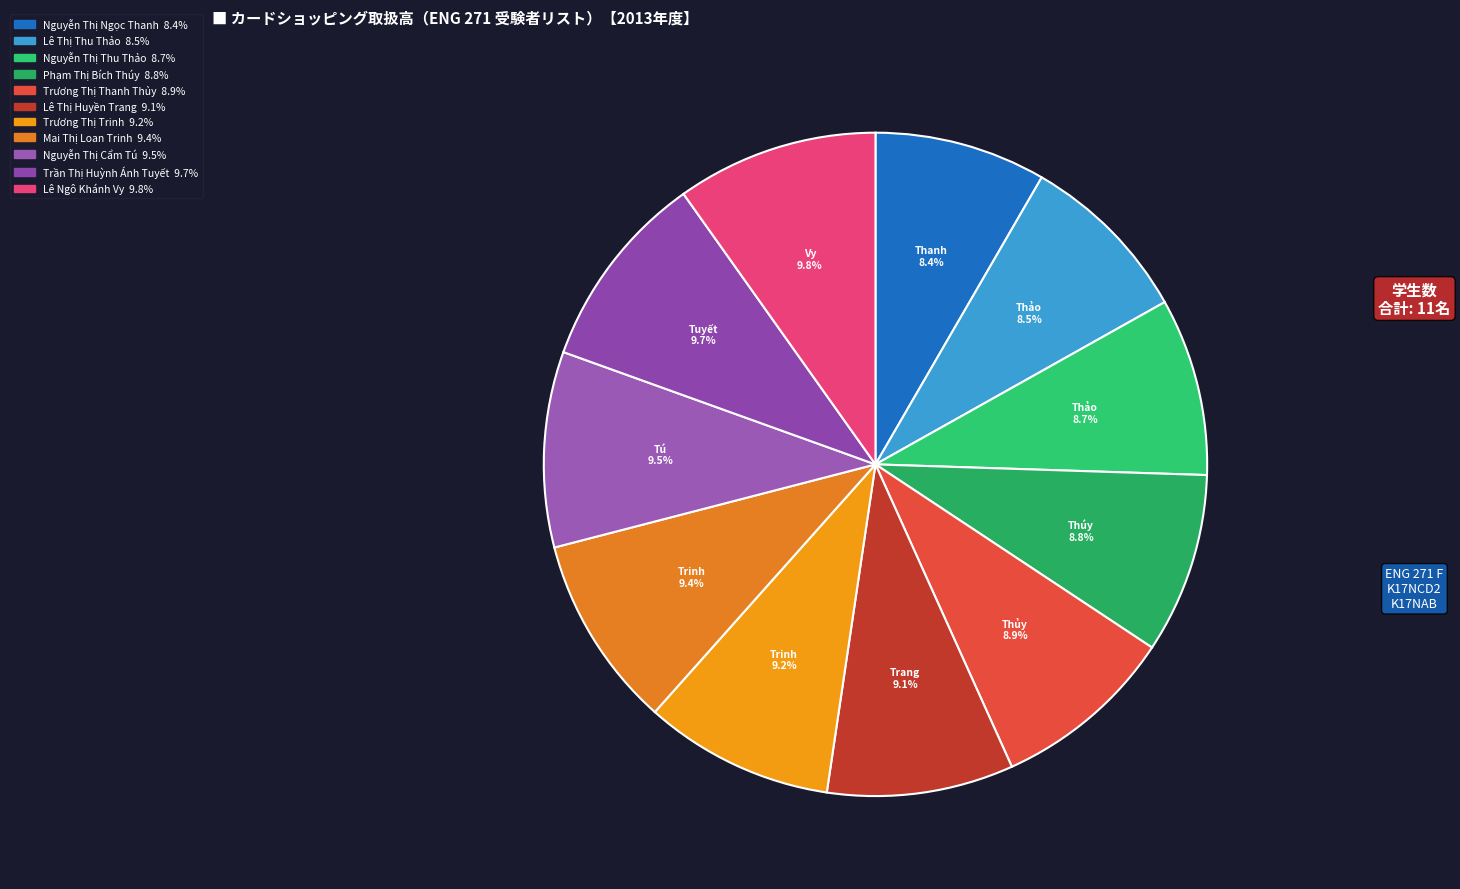

Count the number of slices in the pie.

11